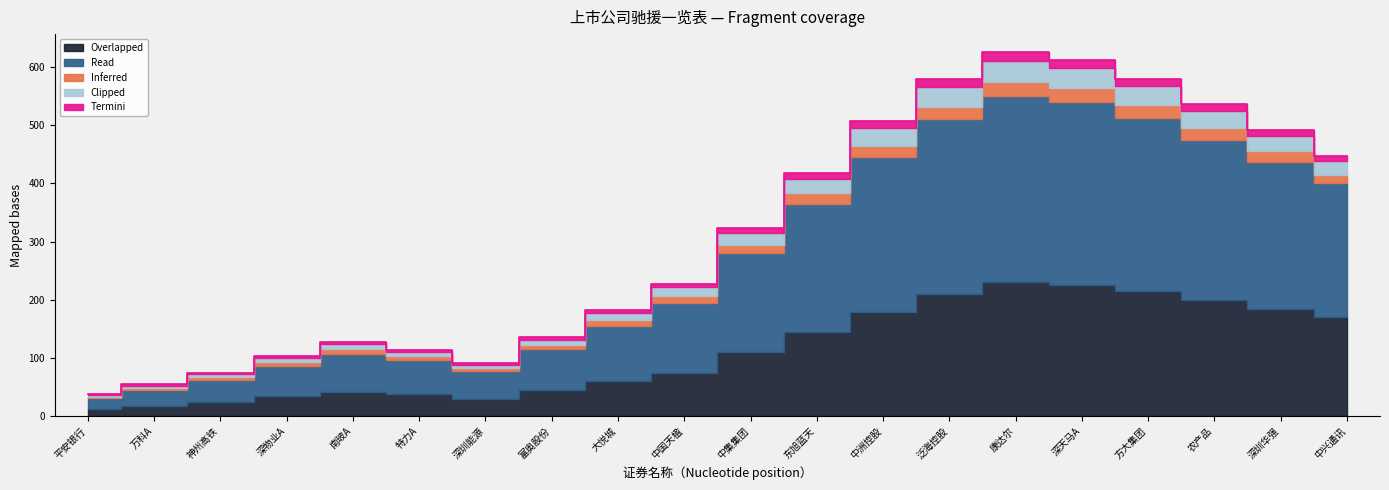

What are all the series names shown in the legend?

Overlapped, Read, Inferred, Termini, Clipped